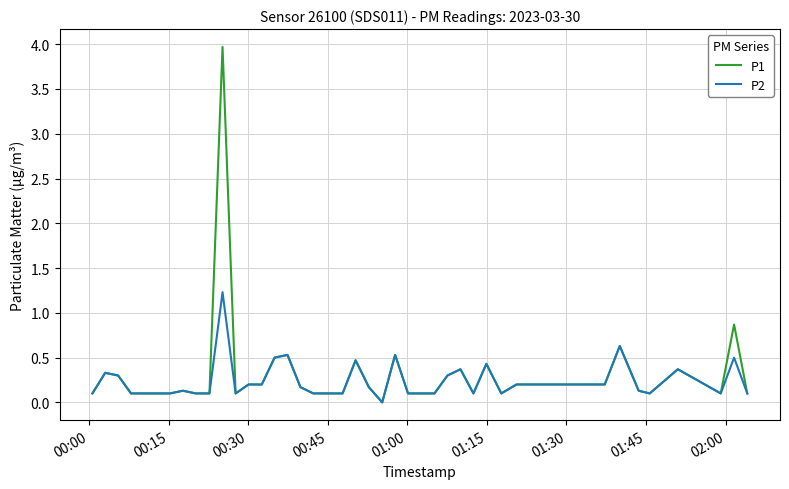

Rank the series by their maximum value, from lowest to highest.

P2, P1